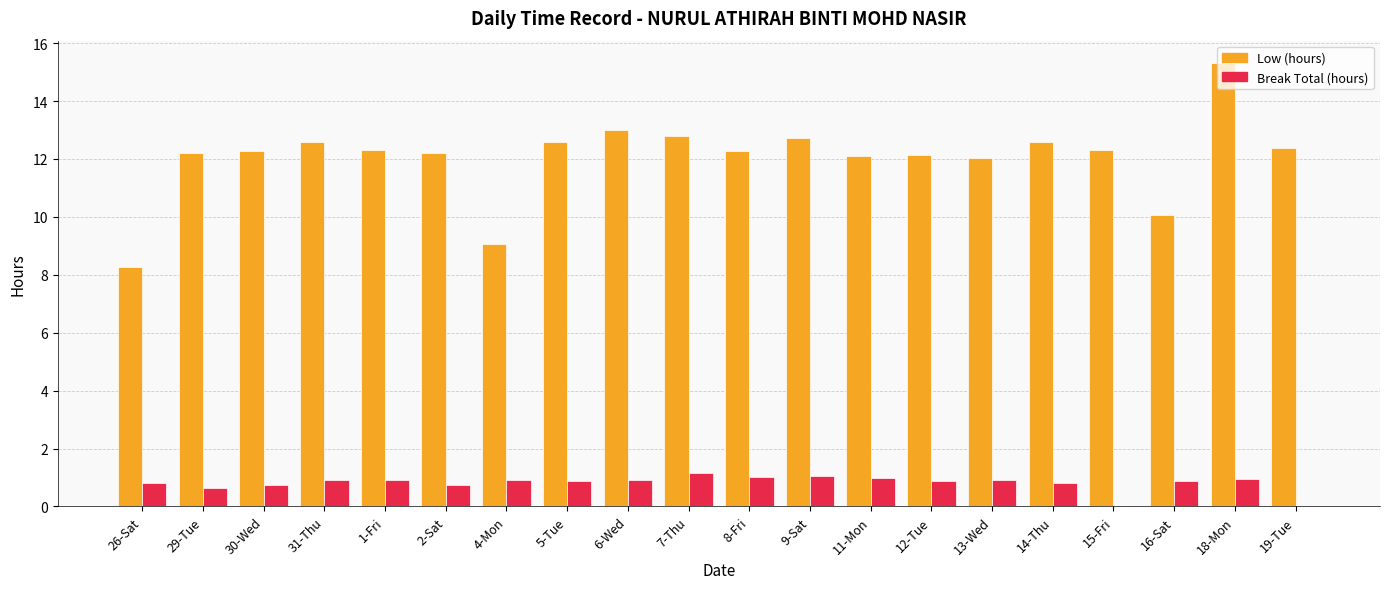

What is the highest value of the Low (hours) series?

15.3